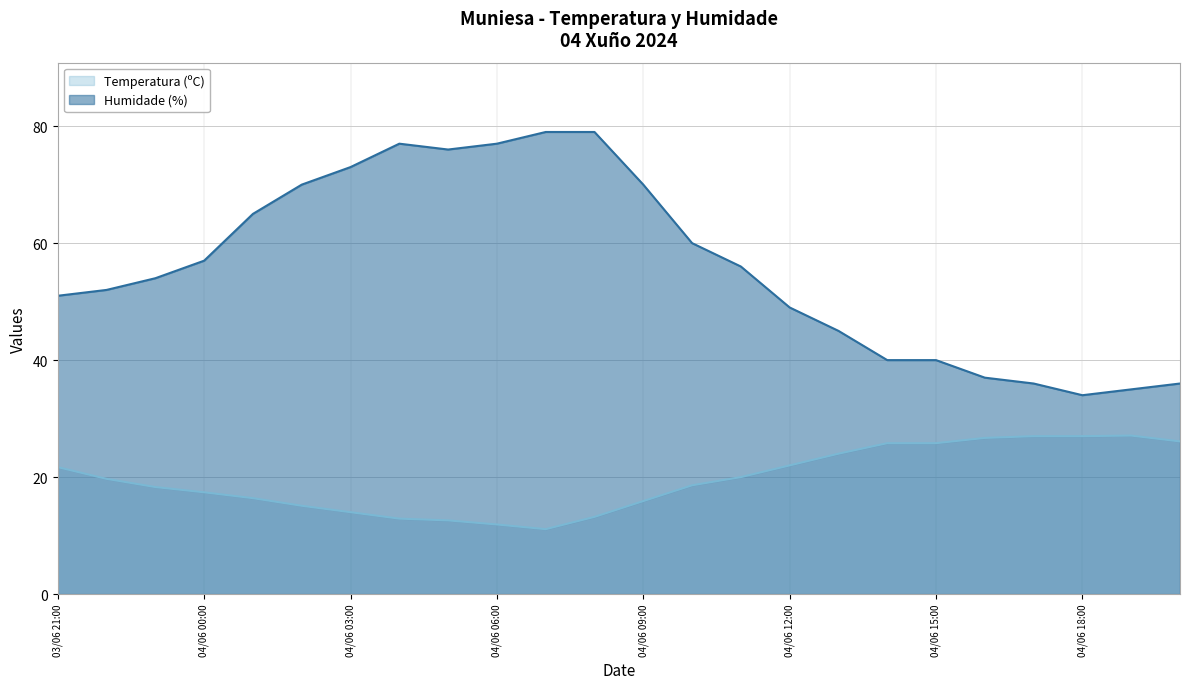

What is the spread (max minus min) of values at 04/06 12:00?

27.0